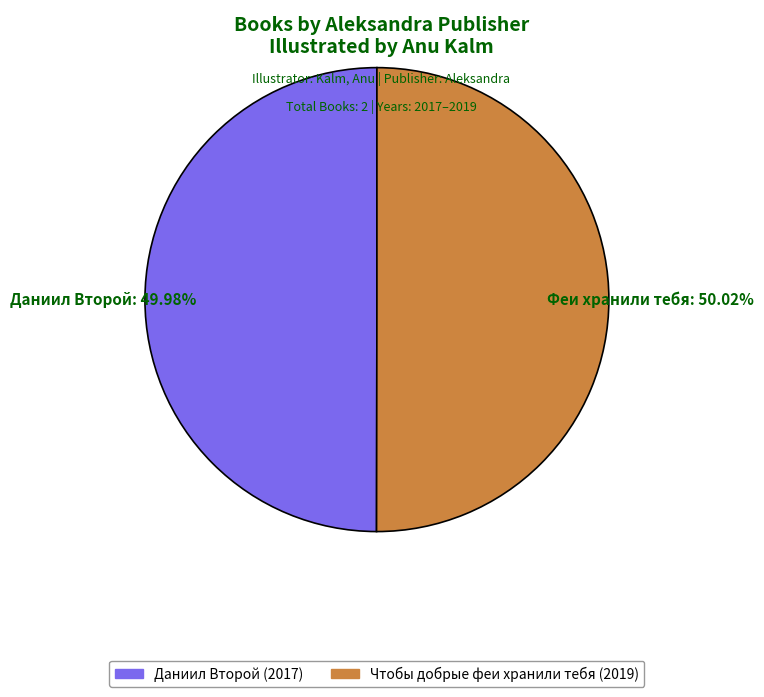

Is there any slice that represents more than half of the pie?

Yes